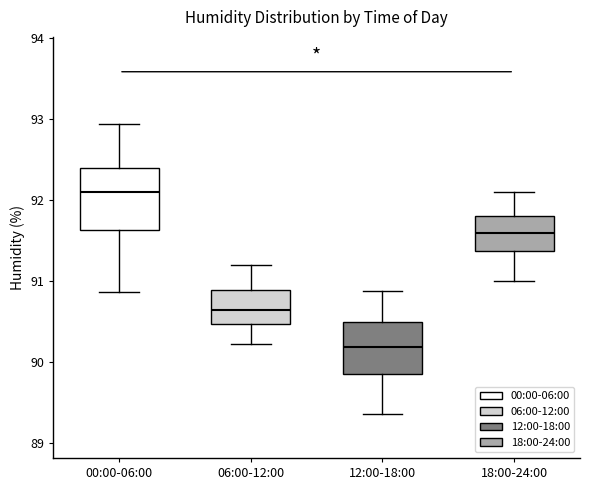

Comparing the boxes themselves (not the whiskers), which one is the tallest?

00:00-06:00